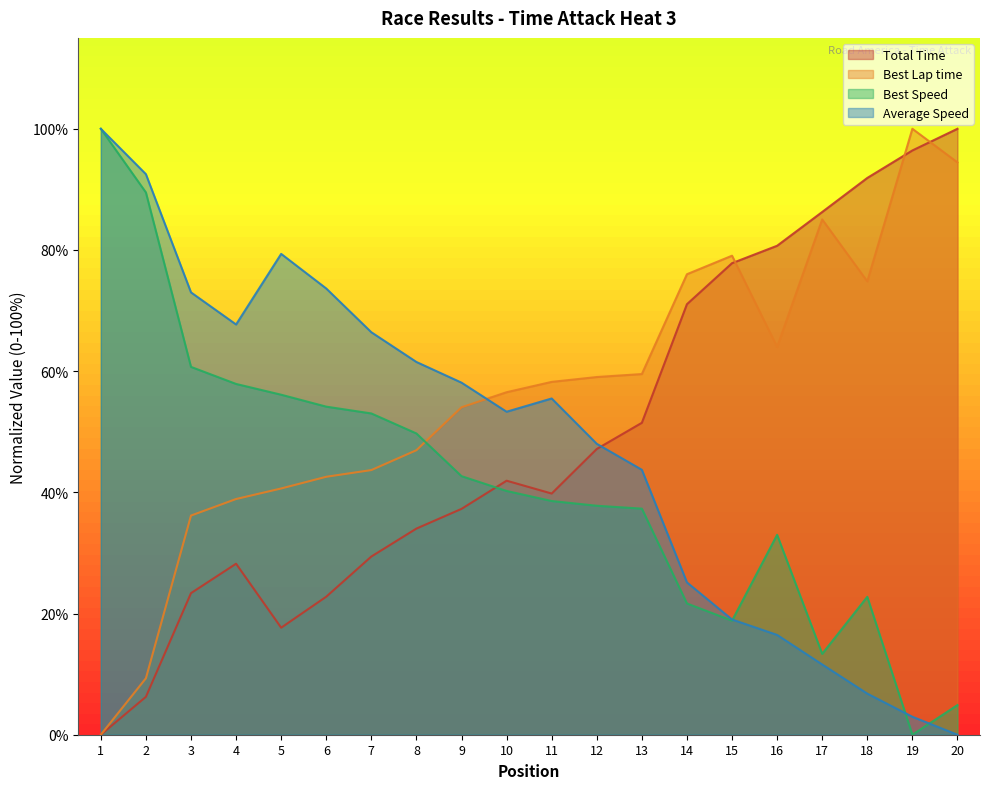

What is the average value of the Total Time series?

49.2